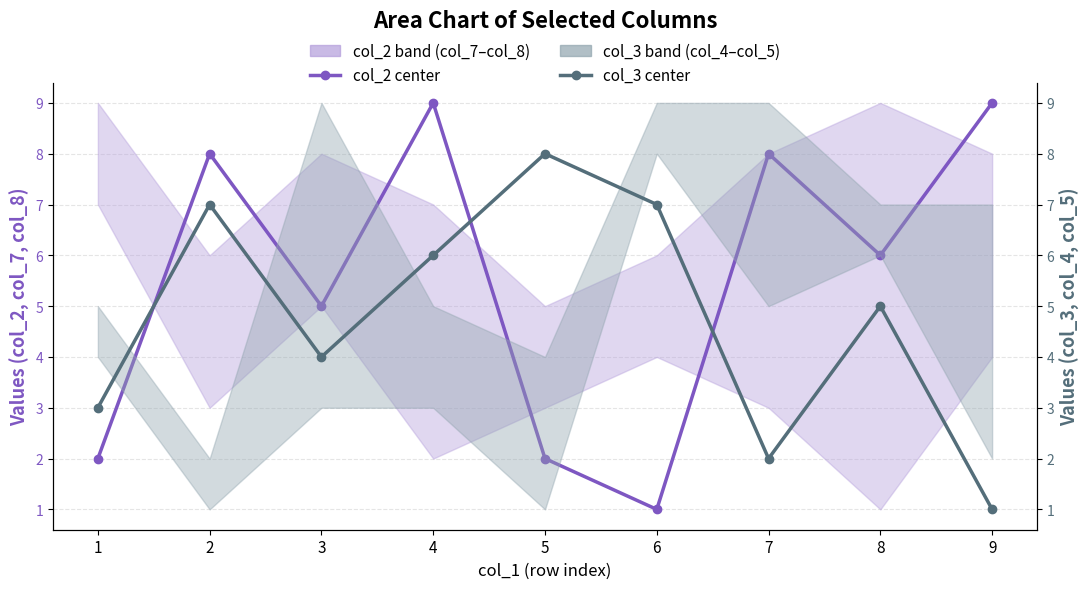

The col_3 (center line) series shows 2 at 7. True or false?

True